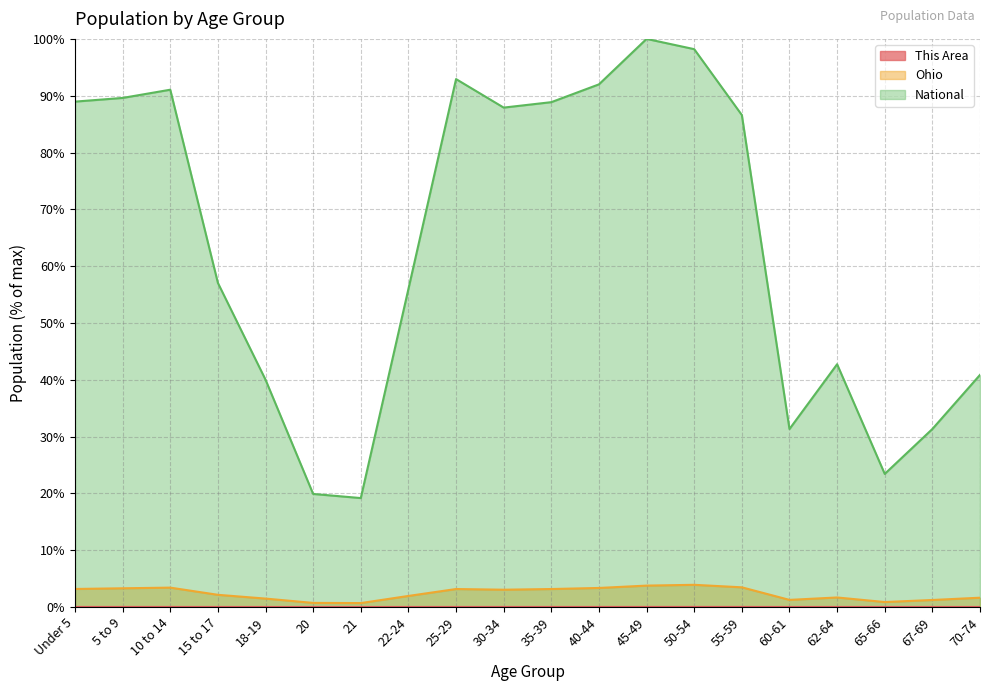

What are all the series names shown in the legend?

This Area, Ohio, National